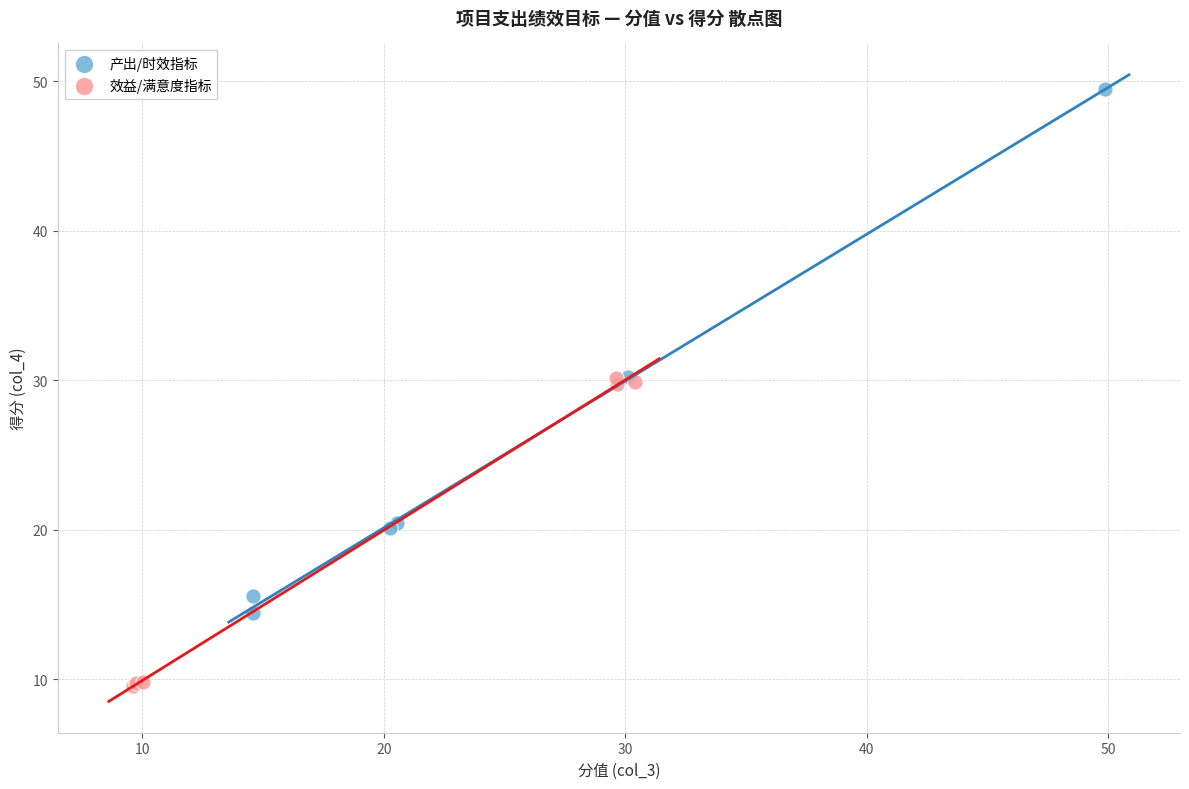

Which series reaches the maximum Y coordinate?

产出/时效指标